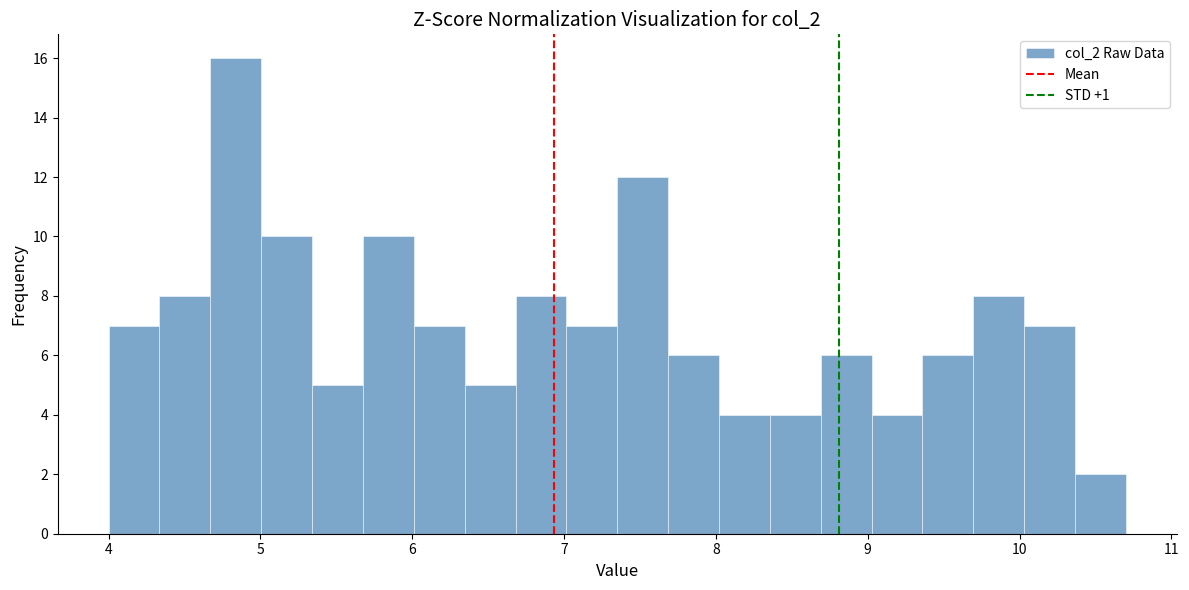

Read against the x-axis, roughly where is the centre of the tallest bar?

4.8